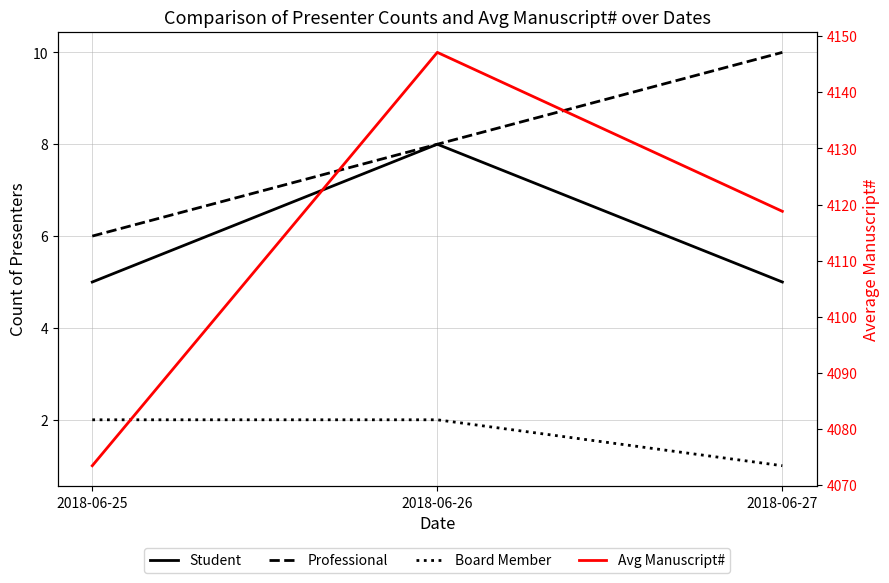

What is the smallest value displayed?

1.0